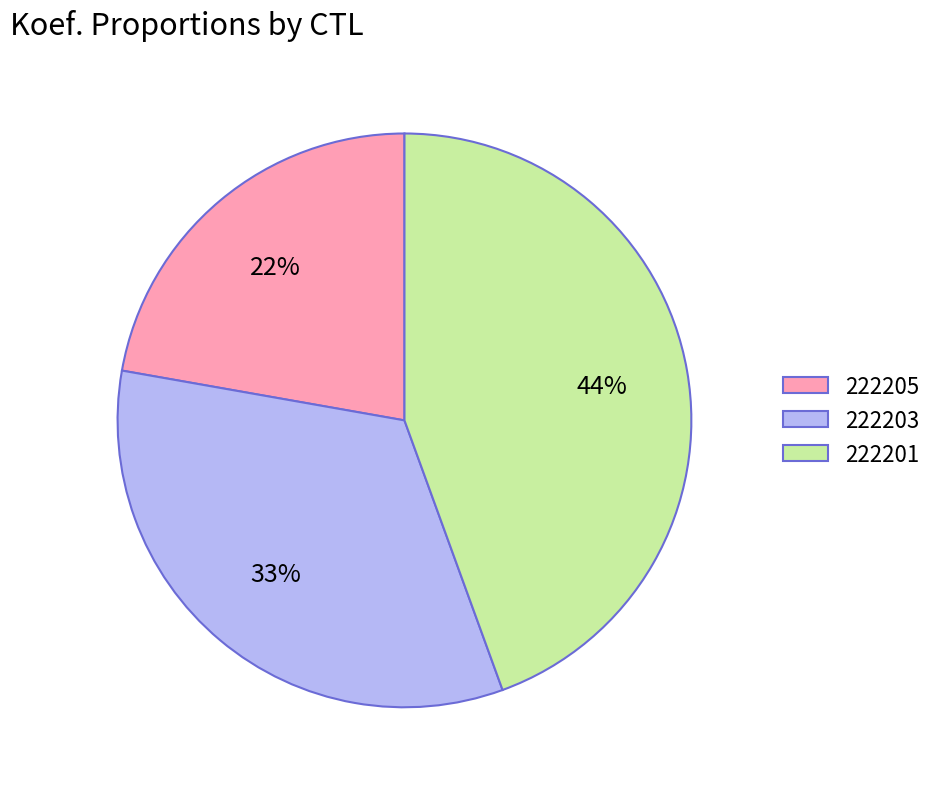

Does 222203 account for over 50% of the chart?

No